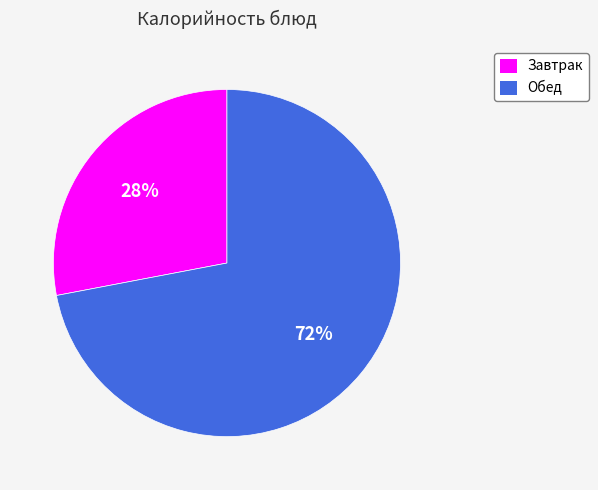

Is there any slice that represents more than half of the pie?

Yes